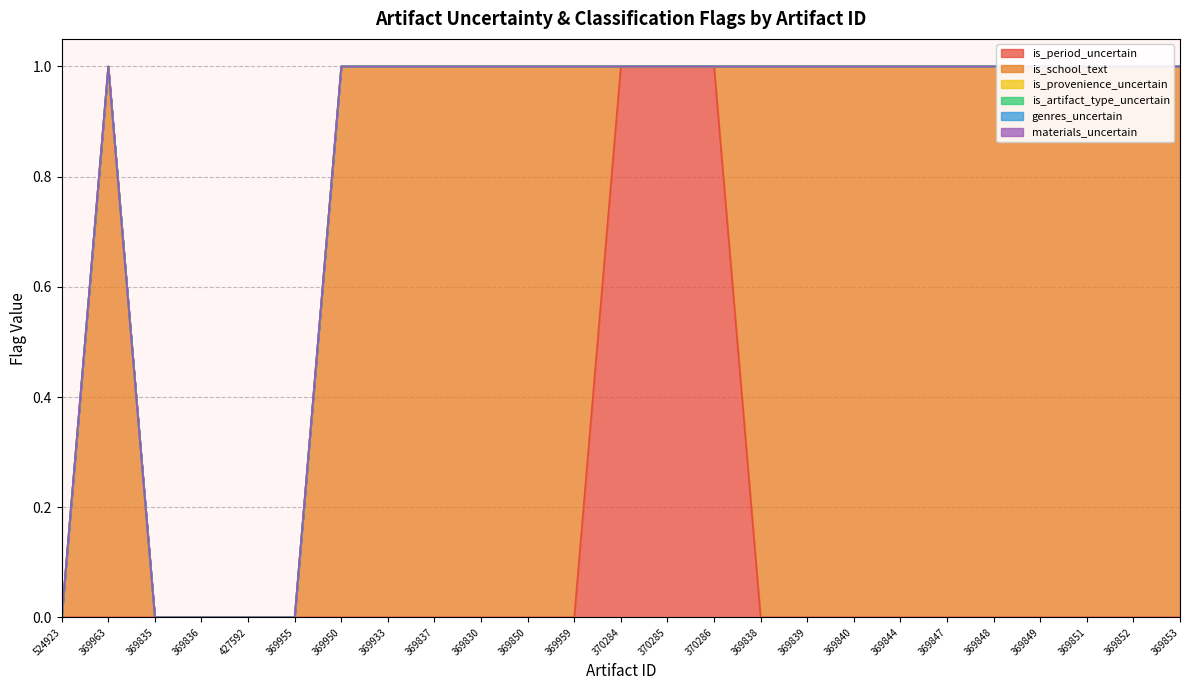

True or false: is_provenience_uncertain and genres_uncertain intersect in this chart.

False